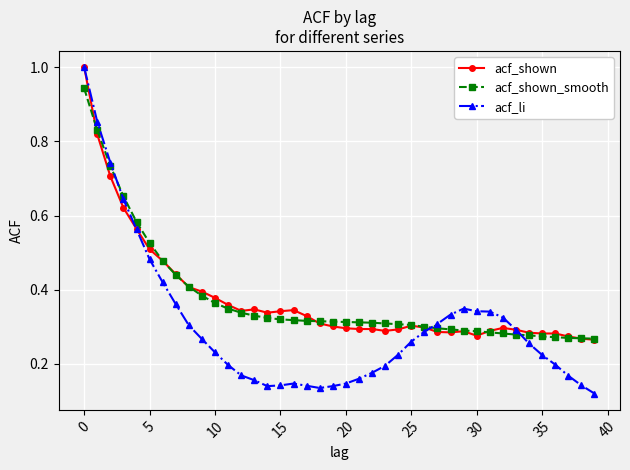

Which series has the widest spread of values?

acf_li